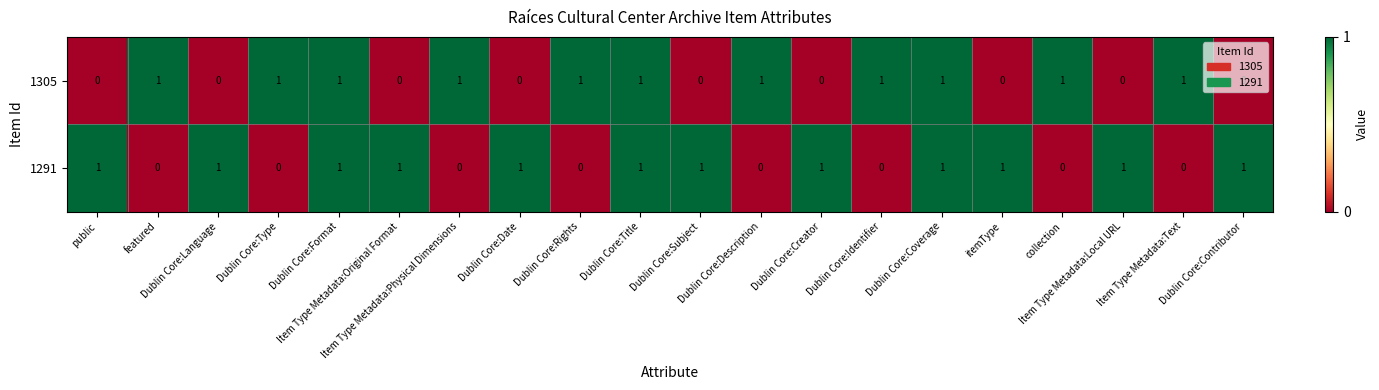

What is the total value across all series at Dublin Core:Identifier?

1